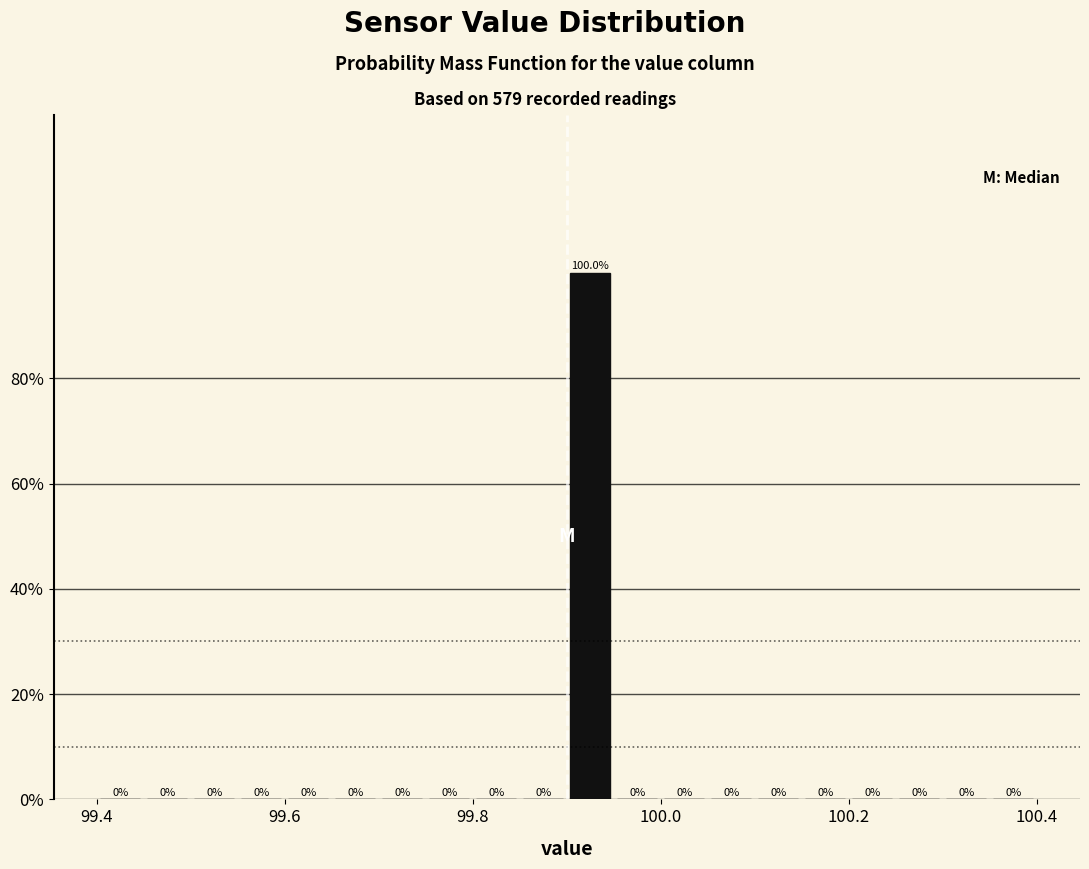

Around what value on the x-axis is the tallest bar? Give the approximate position of its centre, as read against the axis.

99.92